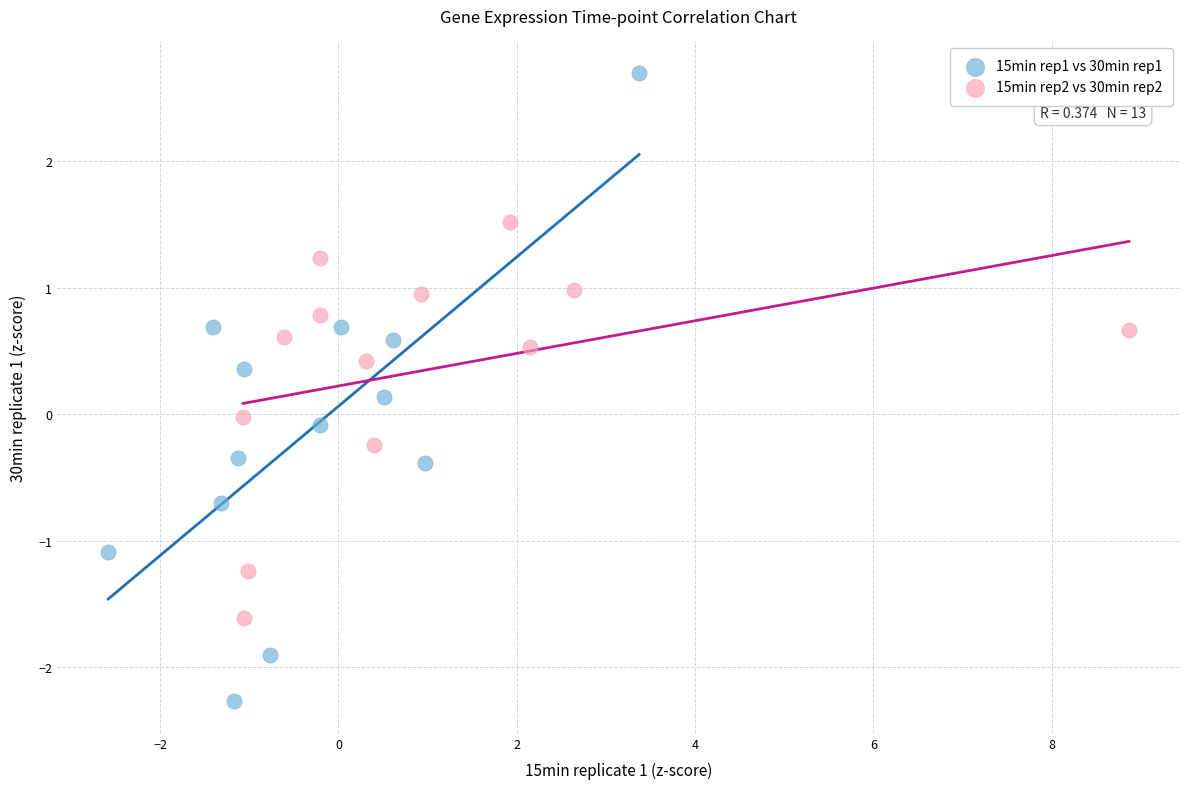

What are all the series names shown in the legend?

15min rep1 vs 30min rep1, 15min rep2 vs 30min rep2